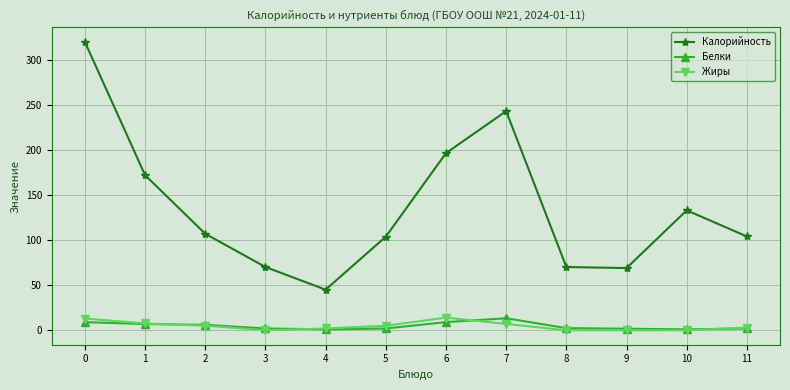

Which series changed the most between 8 and 11?

Калорийность